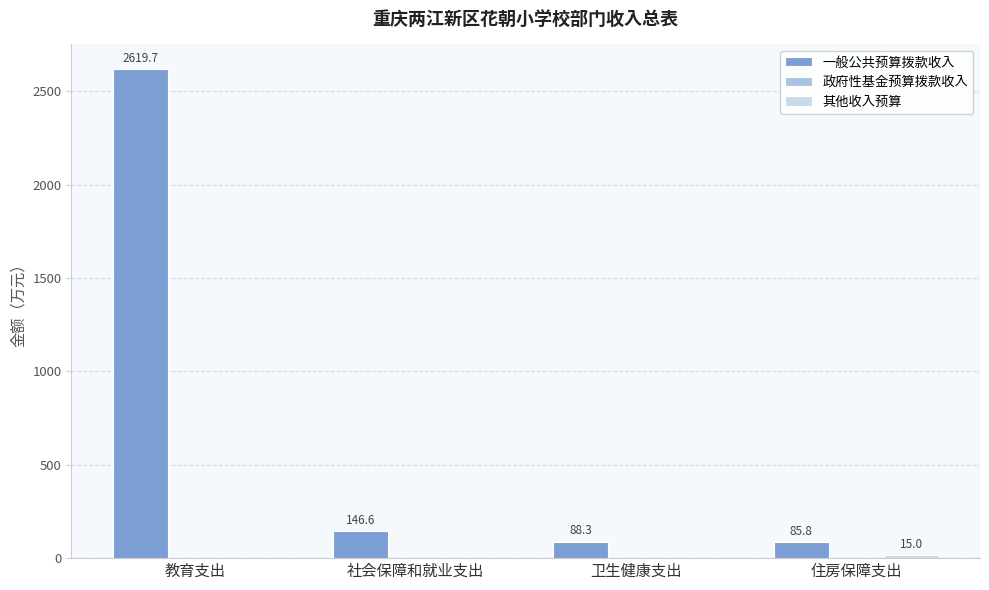

Which series has the largest total across all categories?

一般公共预算拨款收入